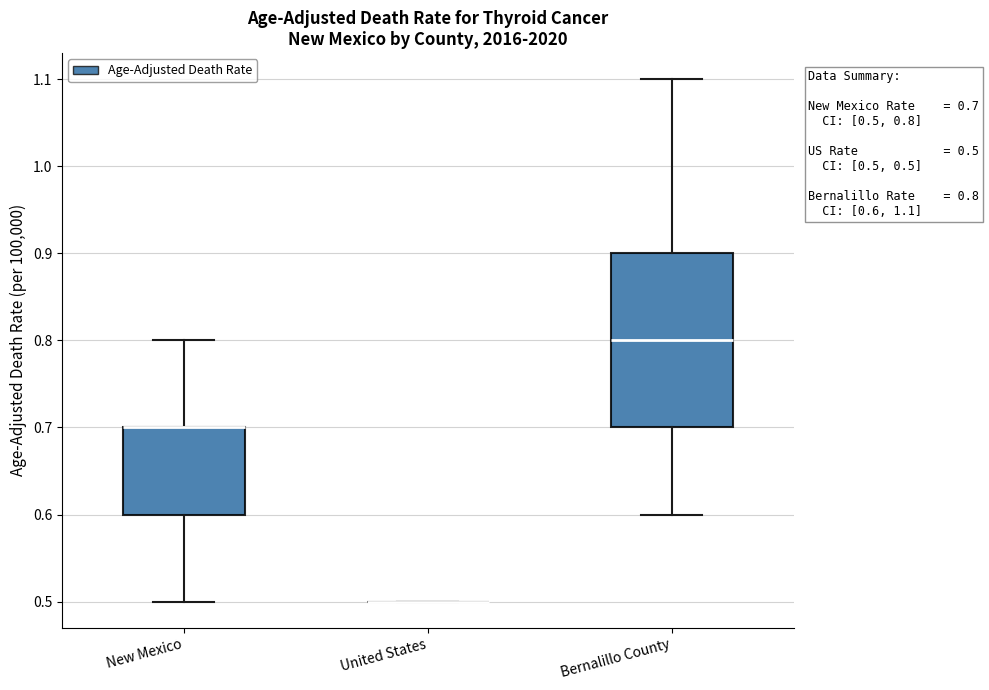

Comparing the boxes themselves (not the whiskers), which one is the tallest?

Bernalillo County